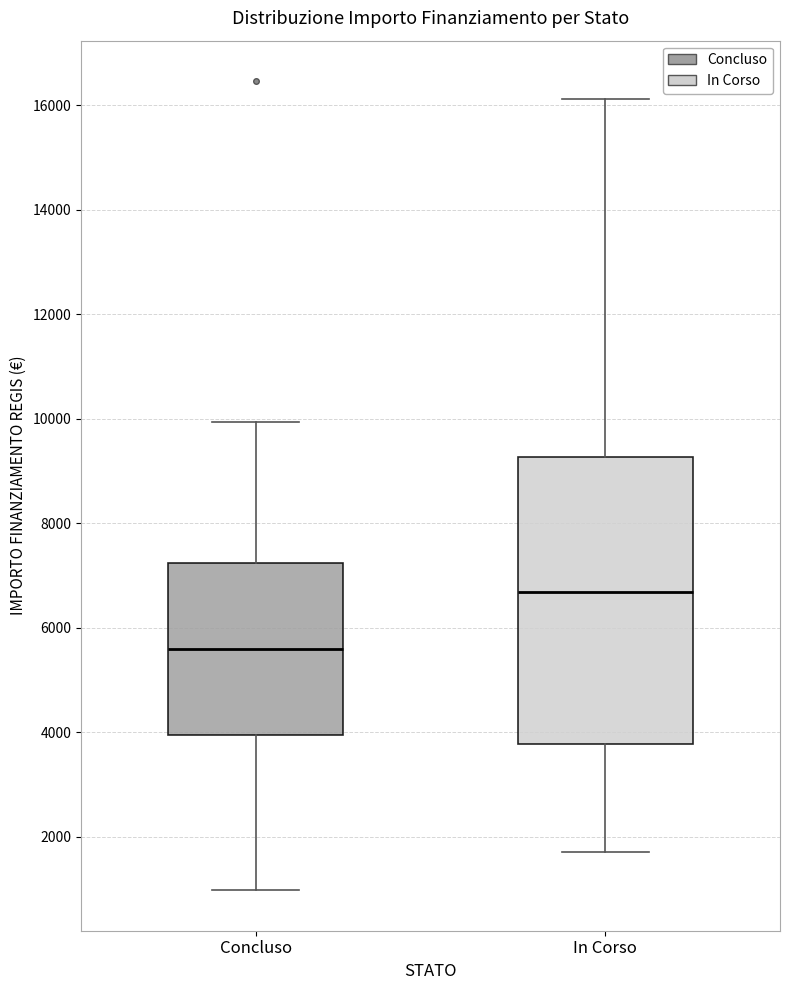

Reading left to right, transcribe this box plot: for each box, give where its median line is, the range the box spans, and where its two whiskers end, as read against the y-axis. The values are not printed on the chart, so give them approximately, as read against the axis.

Concluso: median 5600, box 4000 to 7200, whiskers 1000 to 10000
In Corso: median 6600, box 3800 to 9200, whiskers 1800 to 16200